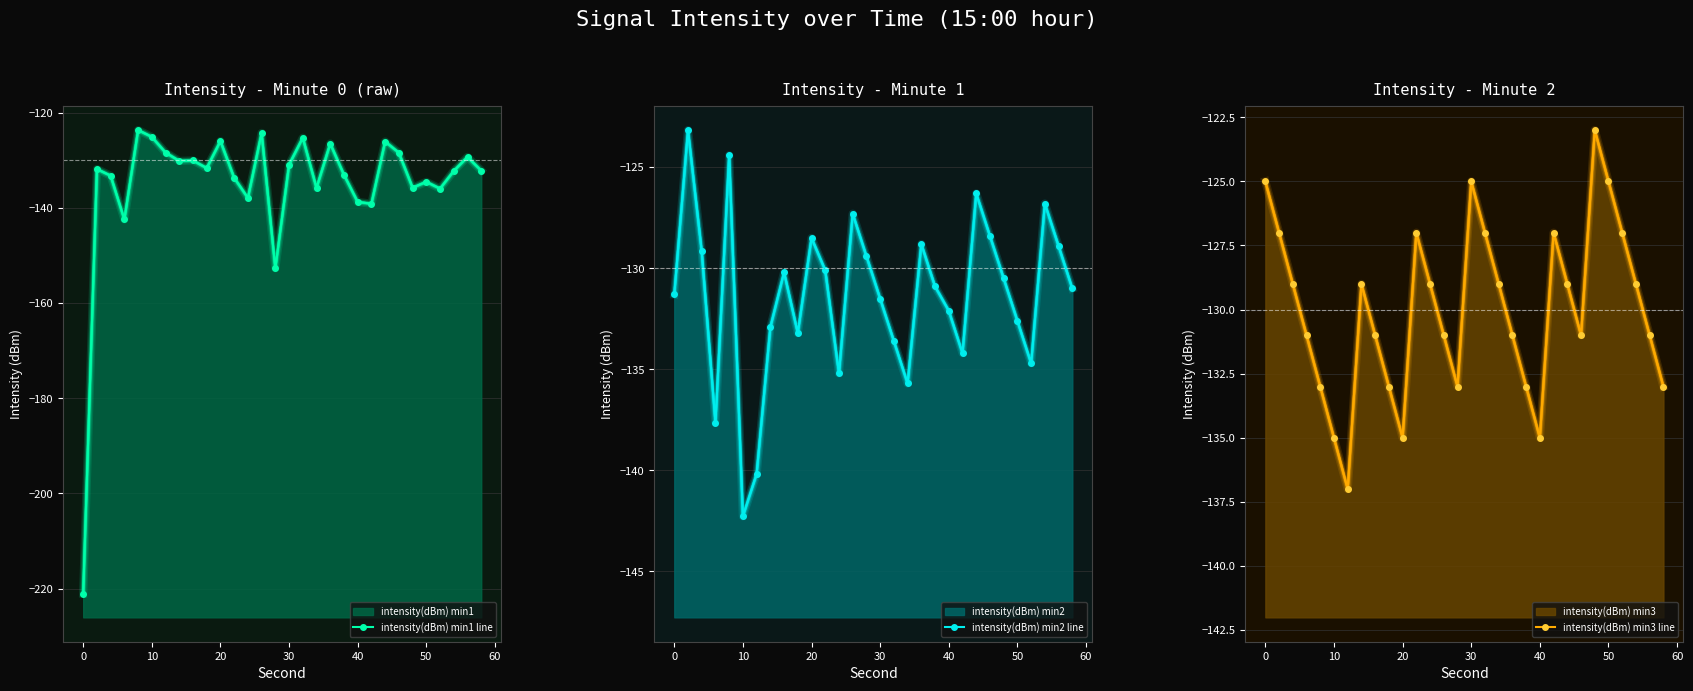

What is the average value of the intensity(dBm) min3 line series?

-130.0